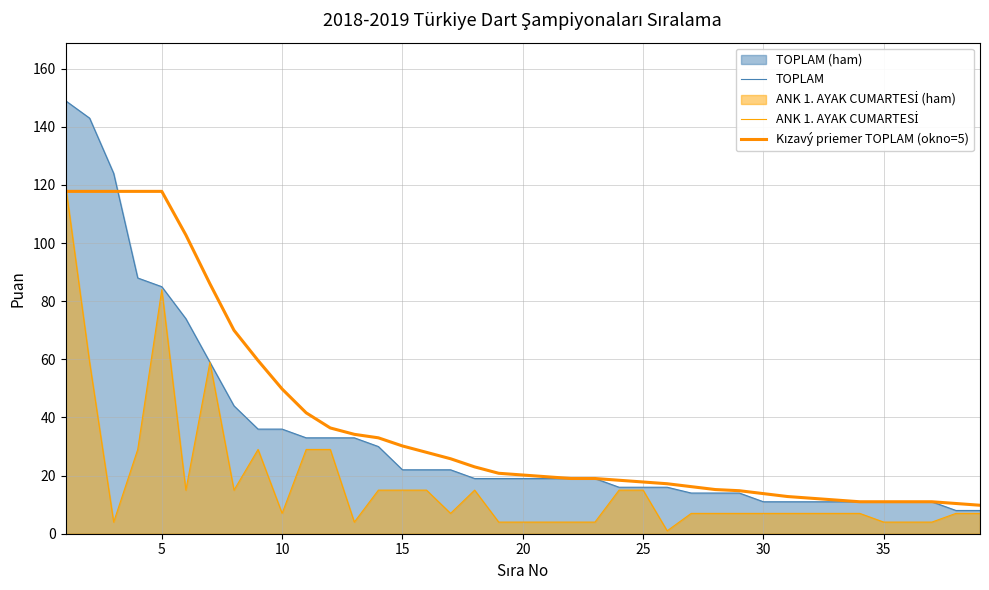

Rank the series by their average value, from highest to lowest.

Kızavý priemer TOPLAM (okno=5), TOPLAM, ANK 1. AYAK CUMARTESİ